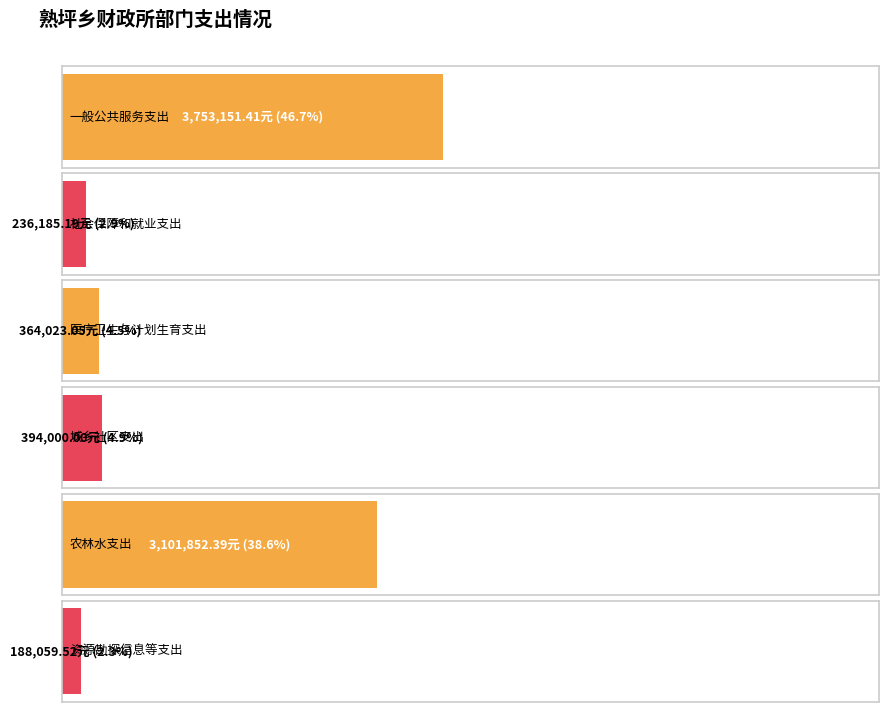

The chart shows a value of 637575.0 at 医疗卫生与计划生育支出. True or false?

False